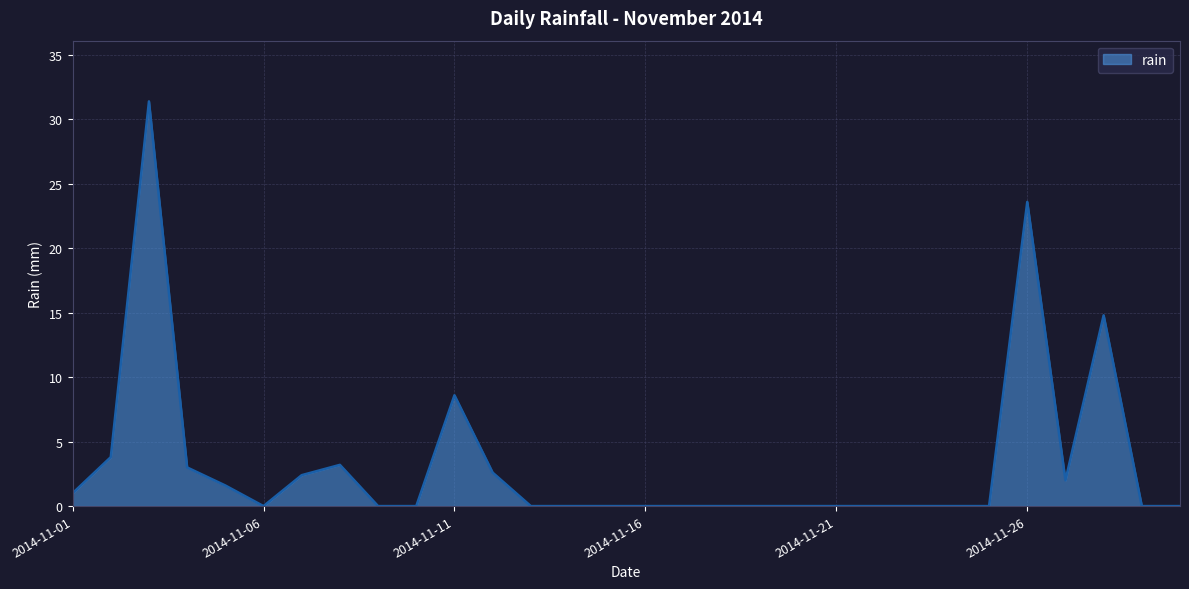

What is the maximum value shown in the chart?

31.4